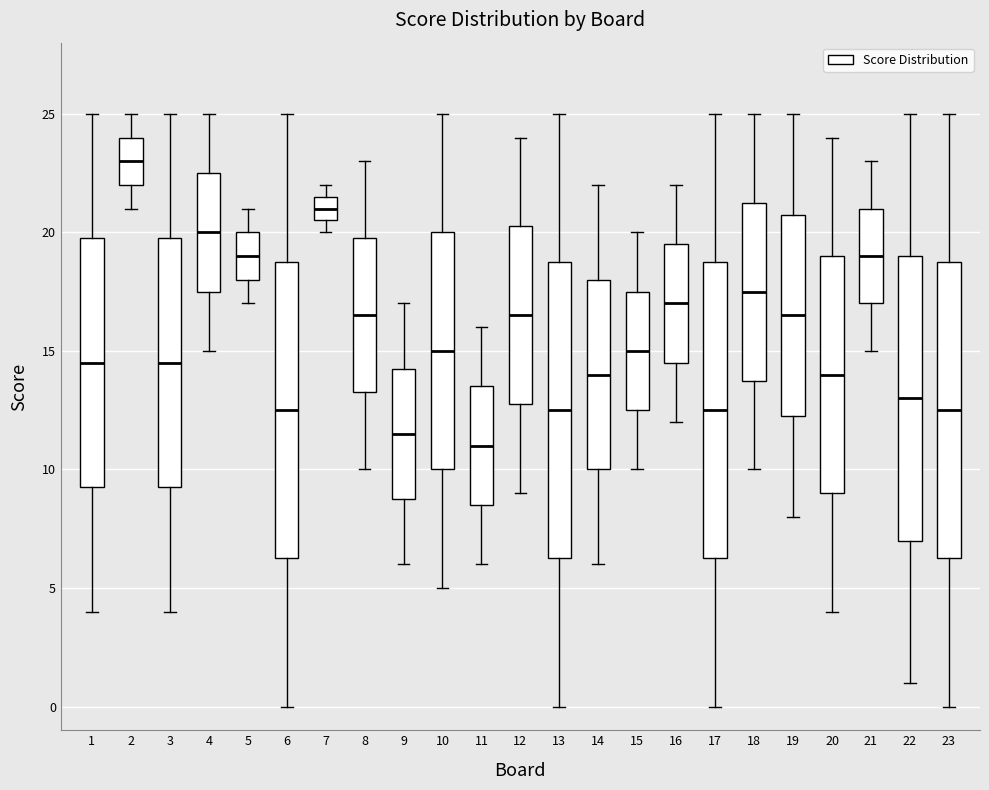

Reading left to right, read every box against the y-axis: the position of its median line, the range the box covers, and the ends of its whiskers. The values are not printed on the chart, so give them approximately, as read against the axis.

1: median 14.5, box 9.5 to 20.0, whiskers 4.0 to 25.0
2: median 23.0, box 22.0 to 24.0, whiskers 21.0 to 25.0
3: median 14.5, box 9.5 to 20.0, whiskers 4.0 to 25.0
4: median 20.0, box 17.5 to 22.5, whiskers 15.0 to 25.0
5: median 19.0, box 18.0 to 20.0, whiskers 17.0 to 21.0
6: median 12.5, box 6.5 to 19.0, whiskers 0.0 to 25.0
7: median 21.0, box 20.5 to 21.5, whiskers 20.0 to 22.0
8: median 16.5, box 13.5 to 20.0, whiskers 10.0 to 23.0
9: median 11.5, box 9.0 to 14.5, whiskers 6.0 to 17.0
10: median 15.0, box 10.0 to 20.0, whiskers 5.0 to 25.0
11: median 11.0, box 8.5 to 13.5, whiskers 6.0 to 16.0
12: median 16.5, box 13.0 to 20.5, whiskers 9.0 to 24.0
13: median 12.5, box 6.5 to 19.0, whiskers 0.0 to 25.0
14: median 14.0, box 10.0 to 18.0, whiskers 6.0 to 22.0
15: median 15.0, box 12.5 to 17.5, whiskers 10.0 to 20.0
16: median 17.0, box 14.5 to 19.5, whiskers 12.0 to 22.0
17: median 12.5, box 6.5 to 19.0, whiskers 0.0 to 25.0
18: median 17.5, box 14.0 to 21.5, whiskers 10.0 to 25.0
19: median 16.5, box 12.5 to 21.0, whiskers 8.0 to 25.0
20: median 14.0, box 9.0 to 19.0, whiskers 4.0 to 24.0
21: median 19.0, box 17.0 to 21.0, whiskers 15.0 to 23.0
22: median 13.0, box 7.0 to 19.0, whiskers 1.0 to 25.0
23: median 12.5, box 6.5 to 19.0, whiskers 0.0 to 25.0